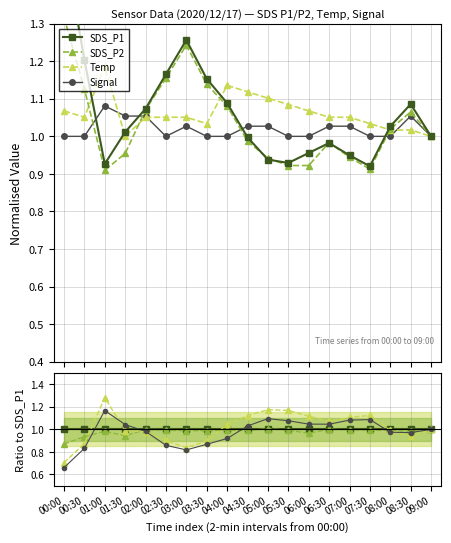

Reading left to right, transcribe all the data shown in this chart.

SDS_P1: 00:00=1.5	00:30=1.2	01:00=0.9	01:30=1.0	02:00=1.1	02:30=1.2	03:00=1.3	03:30=1.2	04:00=1.1	04:30=1.0	05:00=0.9	05:30=0.9	06:00=1.0	06:30=1.0	07:00=0.9	07:30=0.9	08:00=1.0	08:30=1.1	09:00=1.0
SDS_P2: 00:00=1.3	00:30=1.1	01:00=0.9	01:30=1.0	02:00=1.1	02:30=1.2	03:00=1.2	03:30=1.1	04:00=1.1	04:30=1.0	05:00=0.9	05:30=0.9	06:00=0.9	06:30=1.0	07:00=0.9	07:30=0.9	08:00=1.0	08:30=1.1	09:00=1.0
Temp: 00:00=1.1	00:30=1.1	01:00=1.2	01:30=1.0	02:00=1.1	02:30=1.1	03:00=1.1	03:30=1.0	04:00=1.1	04:30=1.1	05:00=1.1	05:30=1.1	06:00=1.1	06:30=1.1	07:00=1.1	07:30=1.0	08:00=1.0	08:30=1.0	09:00=1.0
Signal: 00:00=1.0	00:30=1.0	01:00=1.1	01:30=1.1	02:00=1.1	02:30=1.0	03:00=1.0	03:30=1.0	04:00=1.0	04:30=1.0	05:00=1.0	05:30=1.0	06:00=1.0	06:30=1.0	07:00=1.0	07:30=1.0	08:00=1.0	08:30=1.1	09:00=1.0